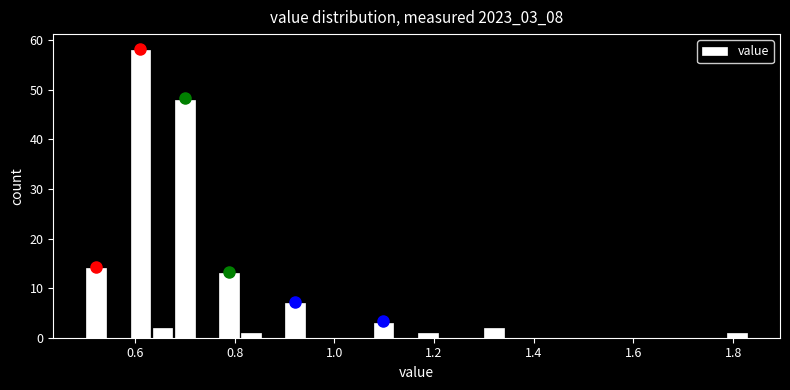

Around what value on the x-axis is the tallest bar? Give the approximate position of its centre, as read against the axis.

0.62